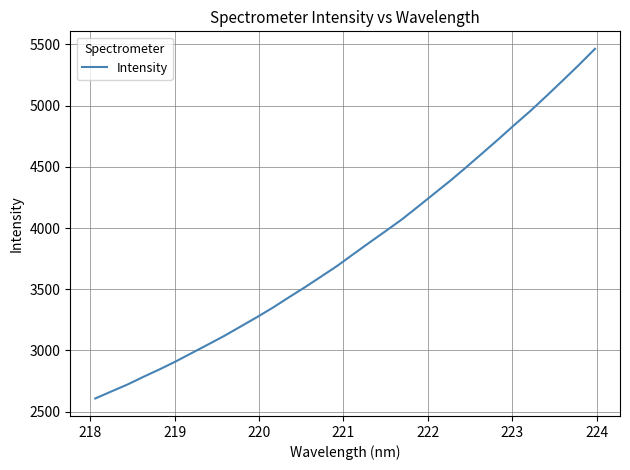

What is the minimum value shown in the chart?

2608.1